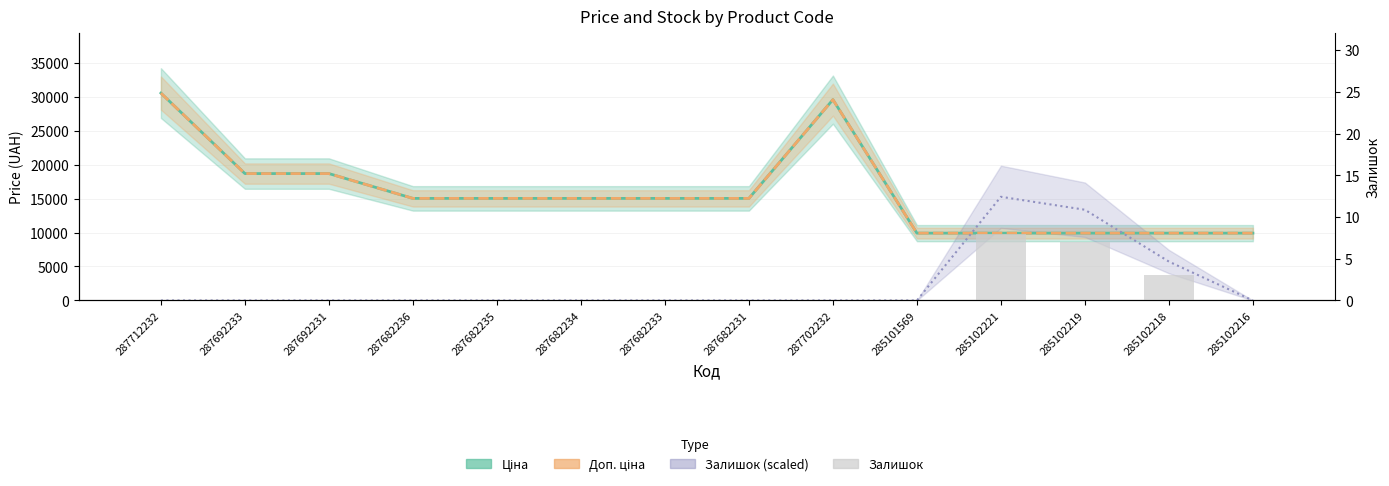

What is the difference between the maximum and minimum values in the Доп. ціна series?

20603.9